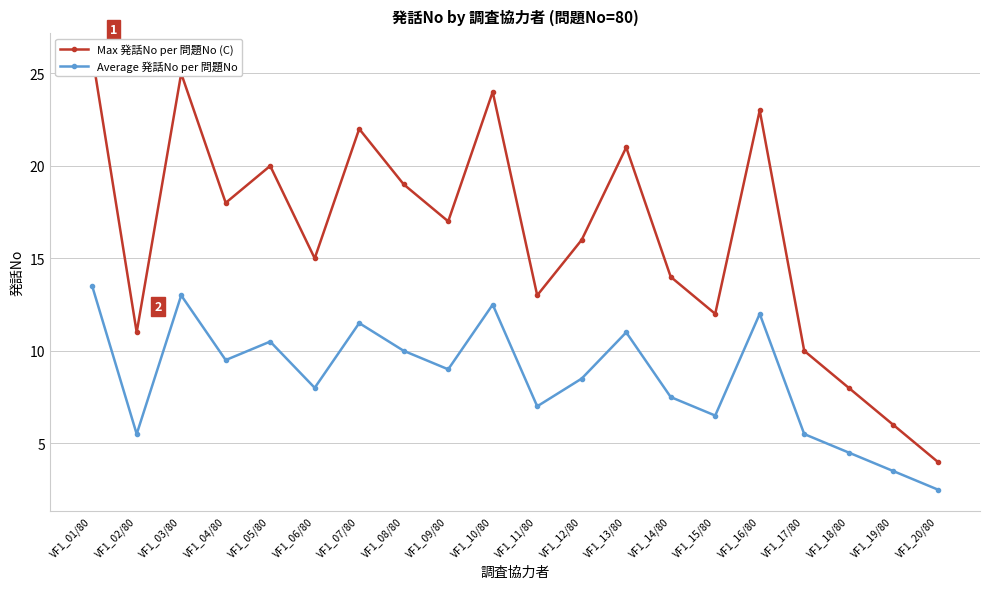

What is the sum of all Max 発話No per 問題No (C) values?

324.0